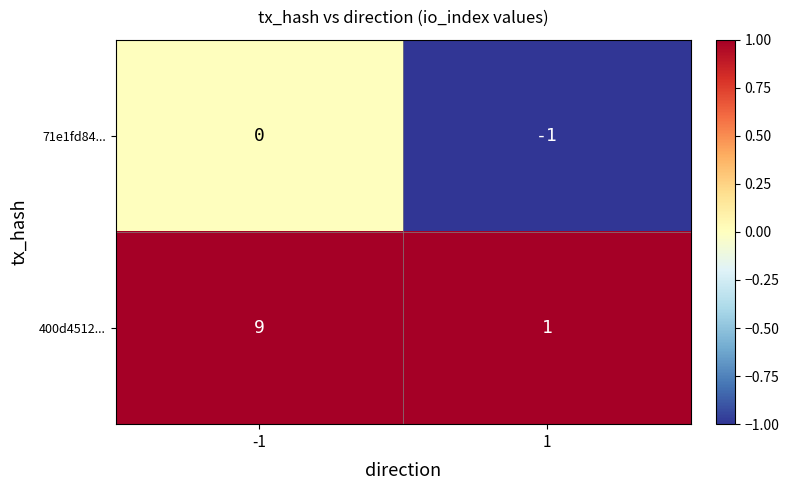

What is the greatest value displayed?

9